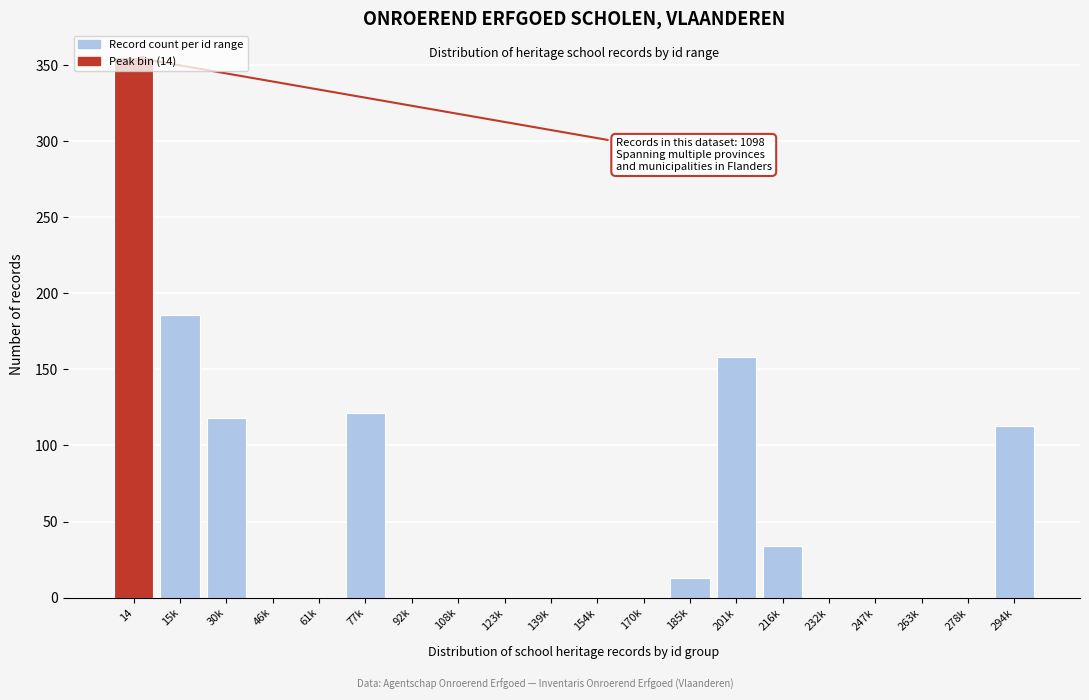

Is it true that the value at 61k is 0?

True